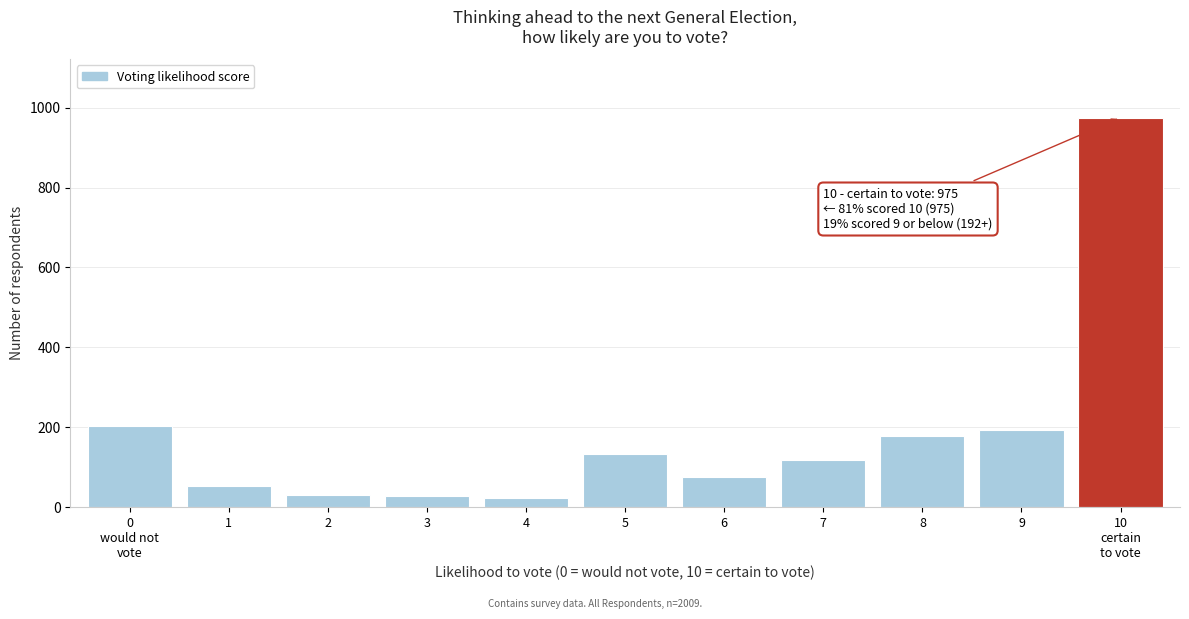

What is the sum of the values at 5 and 8?

309